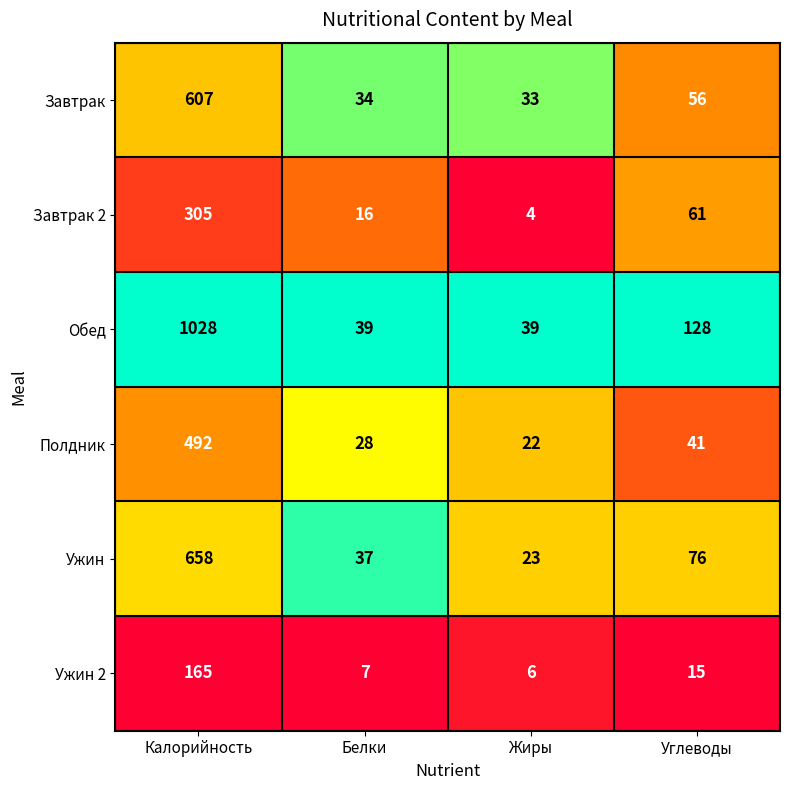

At Калорийность, list the series in order from largest to smallest.

Обед, Ужин, Завтрак, Полдник, Завтрак 2, Ужин 2